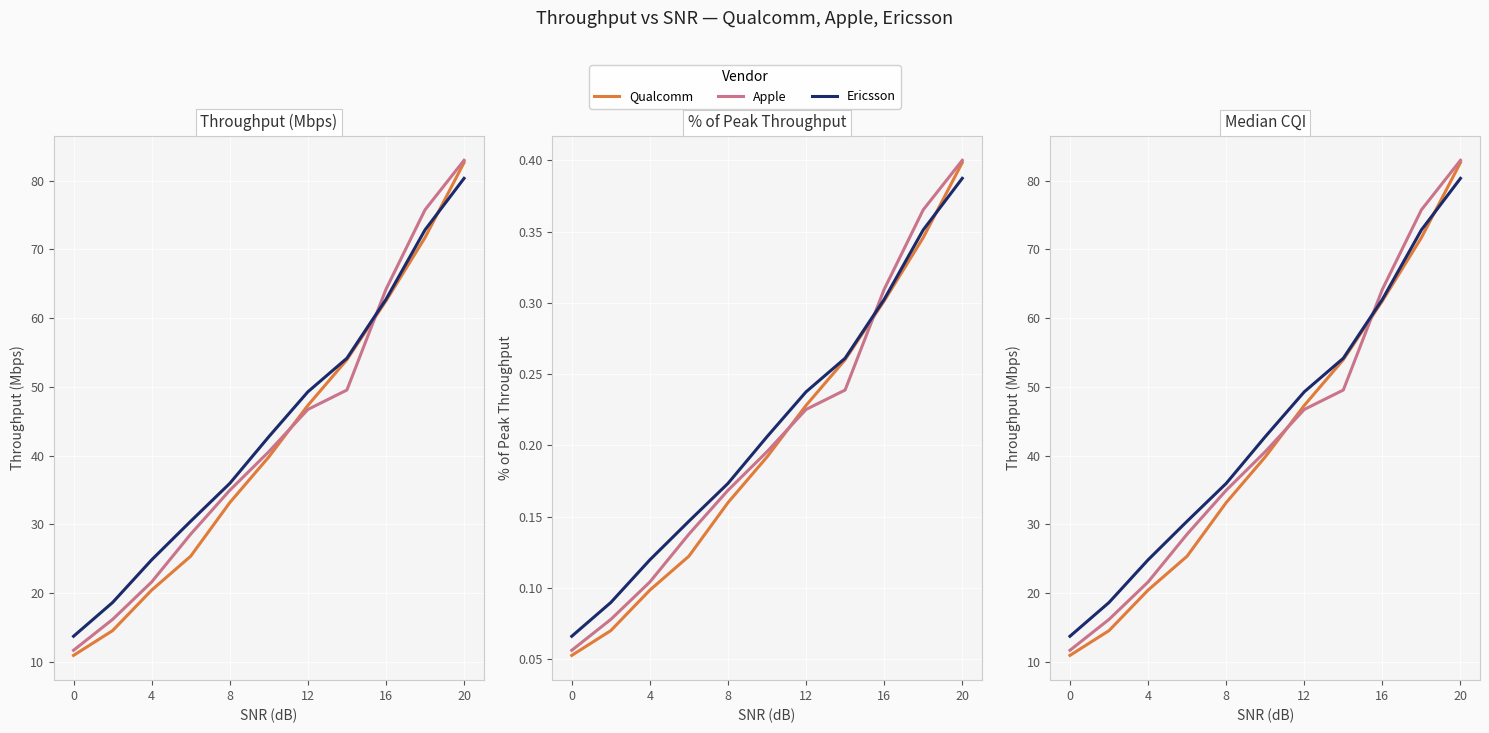

True or false: Qualcomm (Thpt) and Qualcomm cross at least once.

False